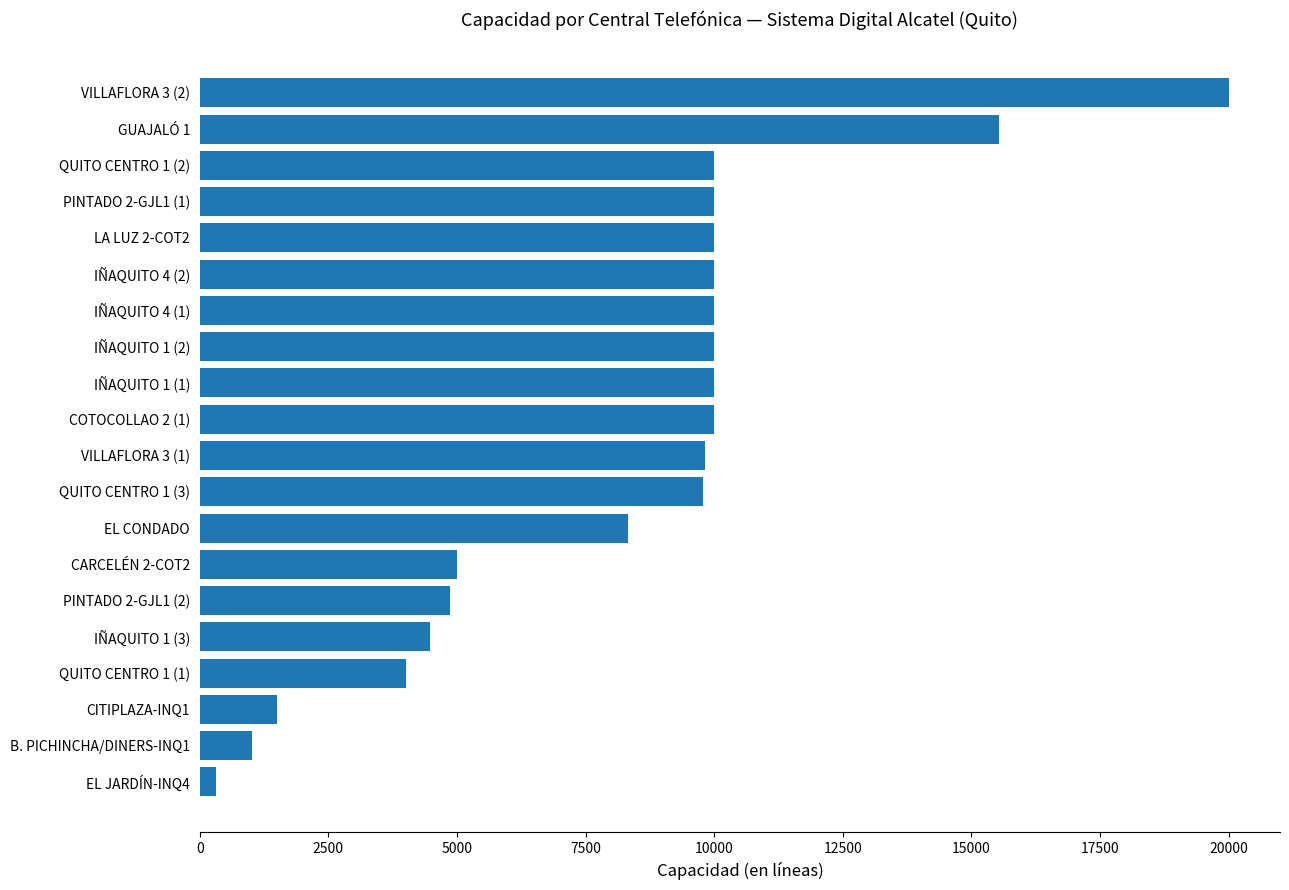

The value at IÑAQUITO 1 (1) is 6482. True or false?

False